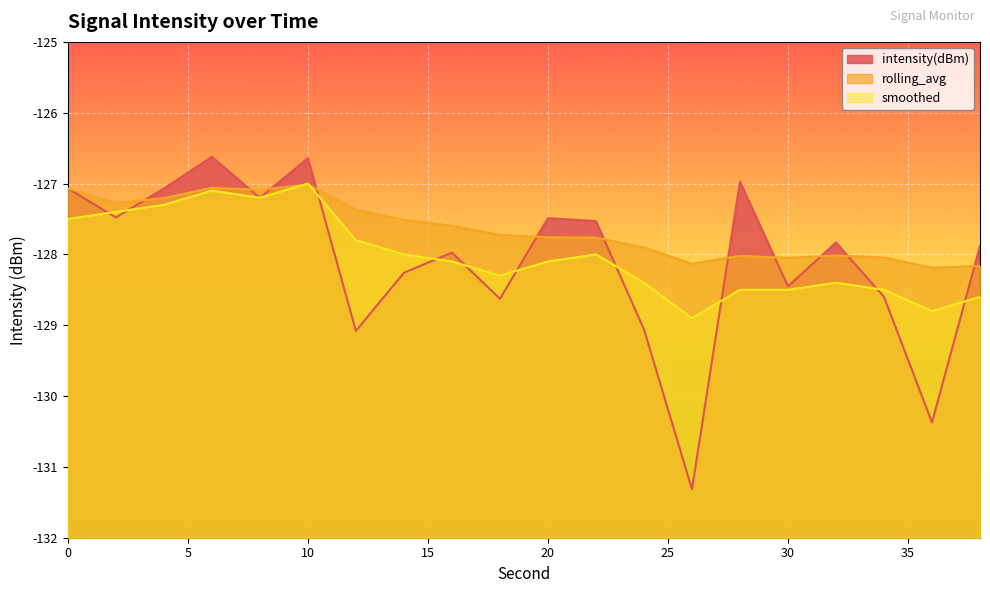

What are all the series names shown in the legend?

intensity(dBm), rolling_avg, smoothed